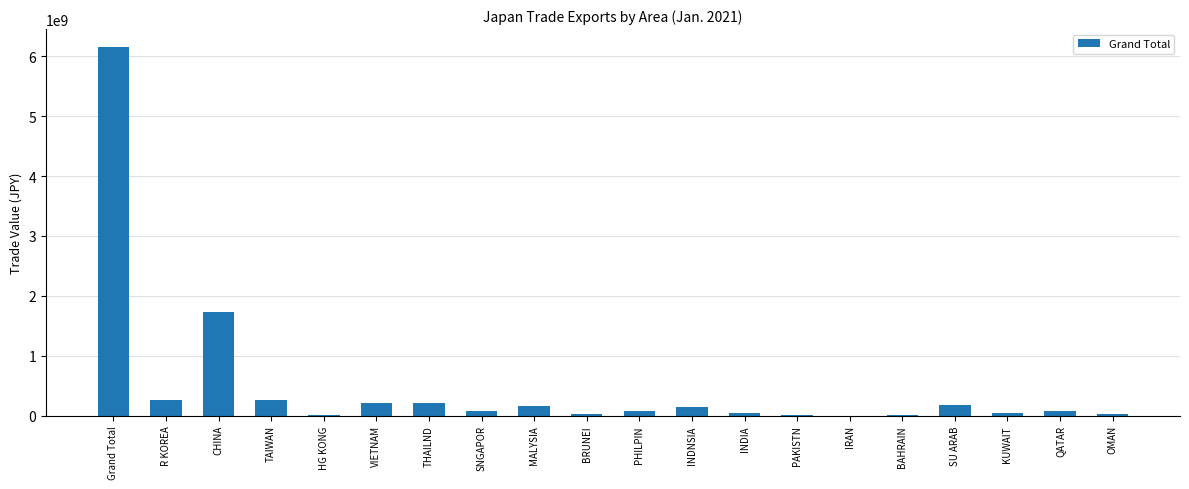

What is the change in value from THAILND to INDIA?

-163945495